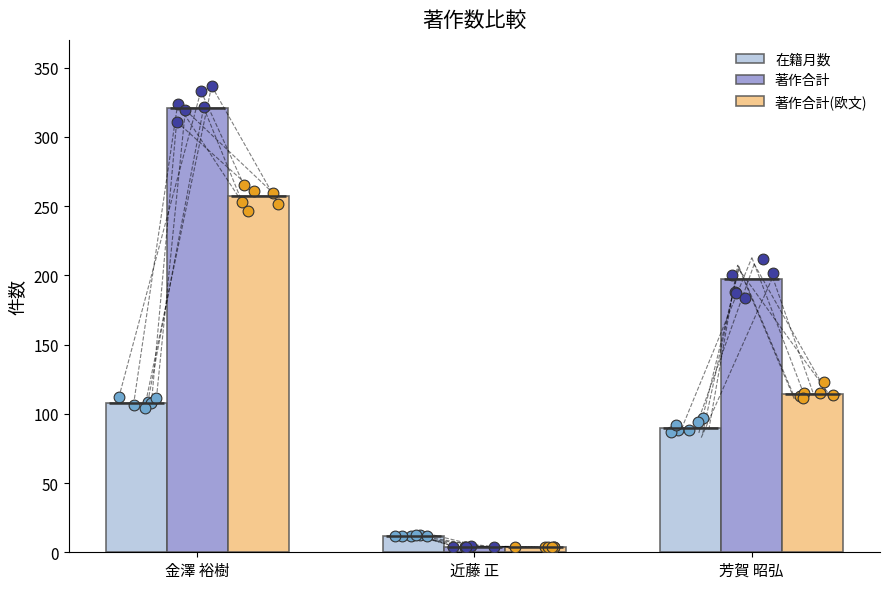

Which series has the largest total across all categories?

著作合計